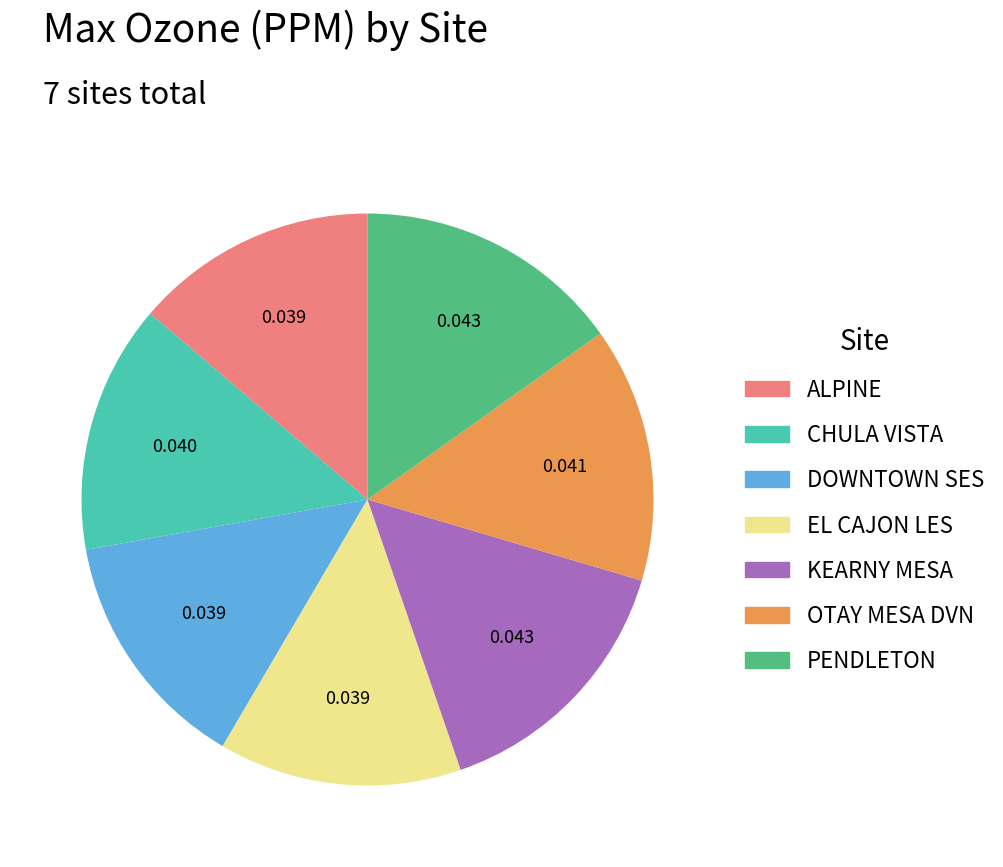

Between PENDLETON and CHULA VISTA, which is larger?

PENDLETON